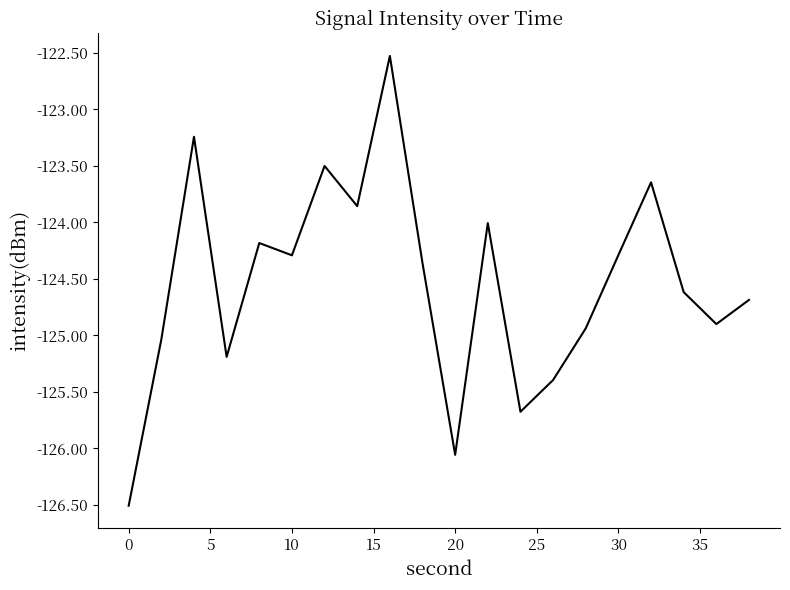

What is the difference between the maximum and minimum values?

4.0